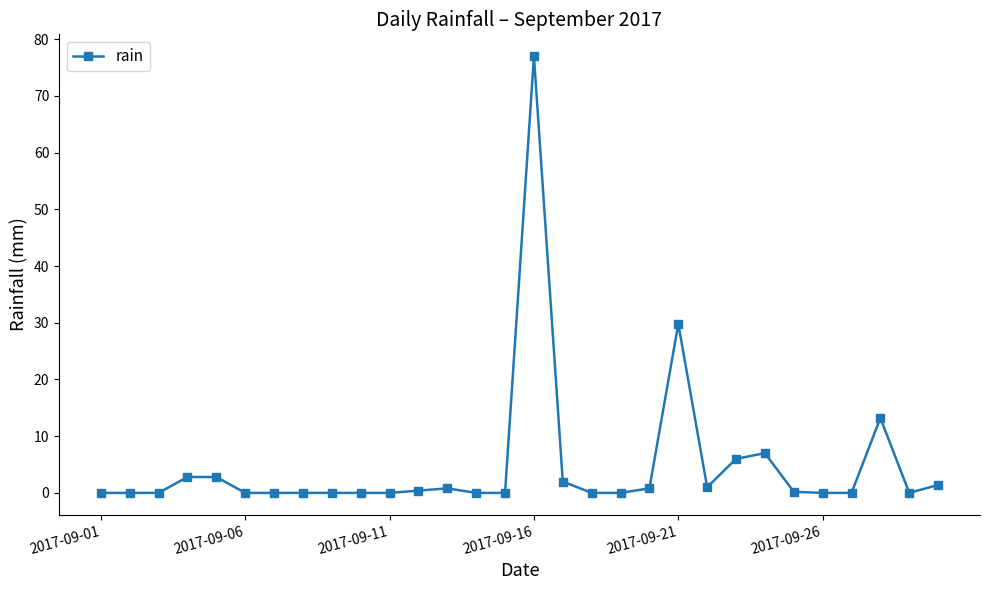

What is the greatest value displayed?

77.0